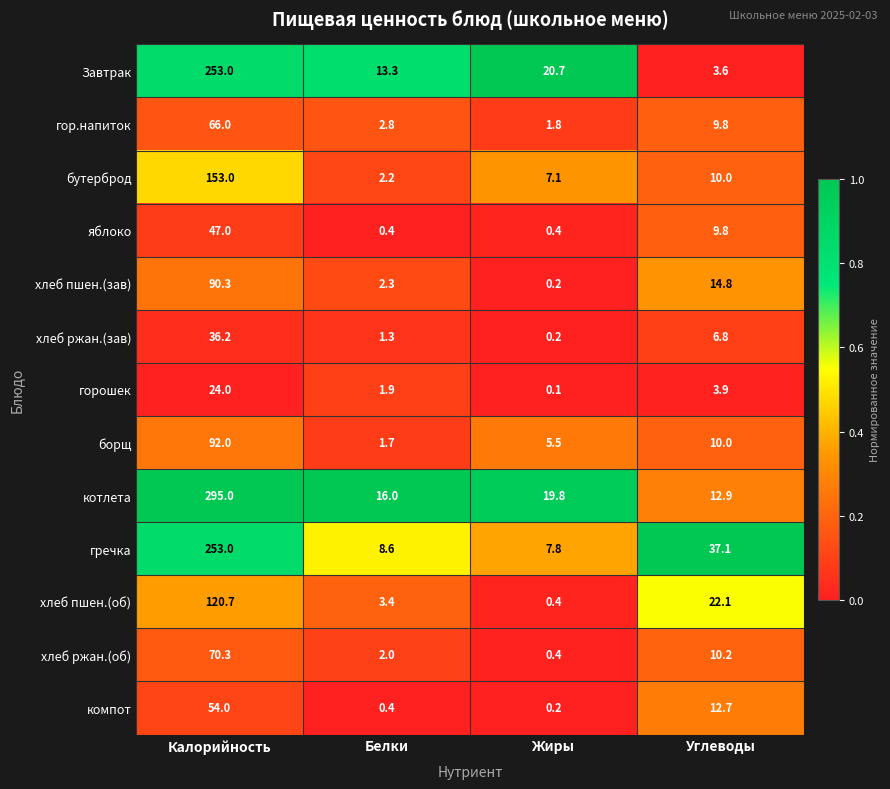

Between Жиры and Углеводы, which series saw the biggest shift?

гречка